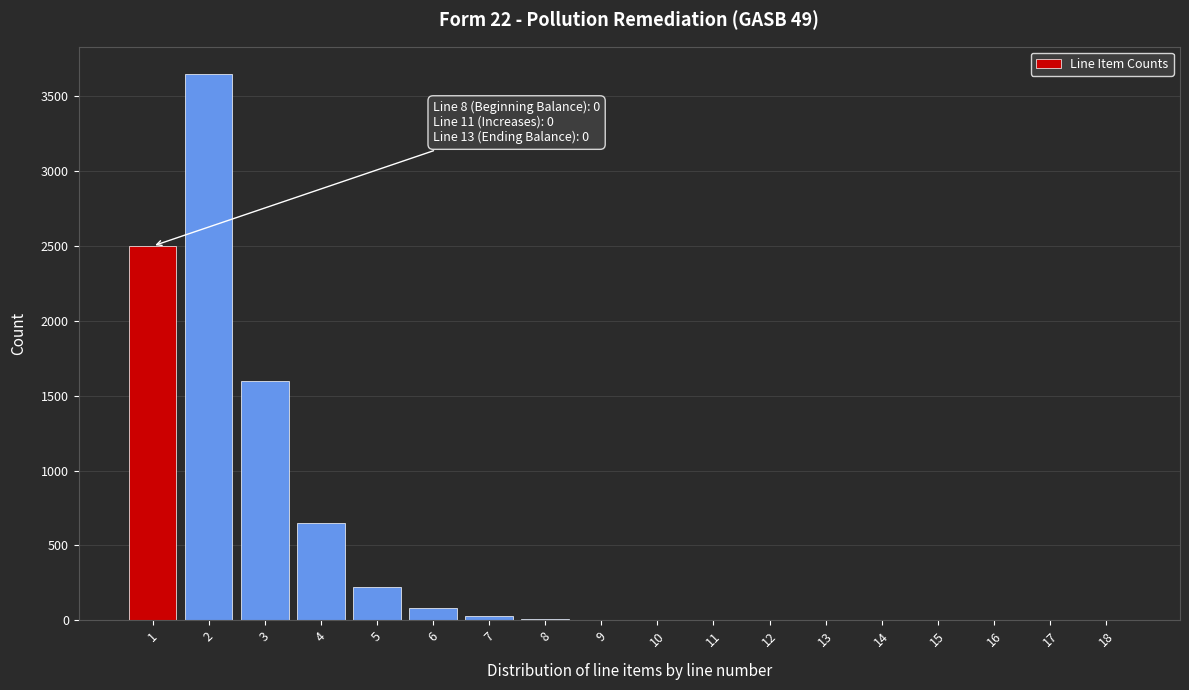

What is the change in value from 2 to 6?

-3570